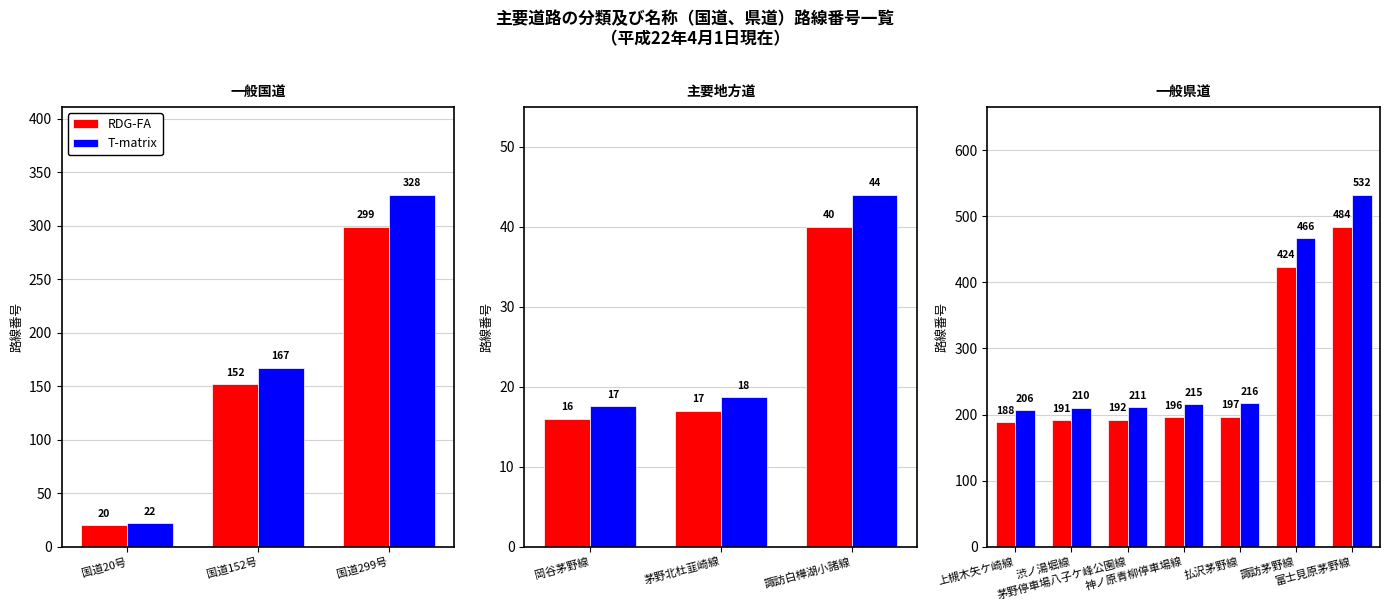

Which series changed the most between 払沢茅野線 and 諏訪茅野線?

T-matrix